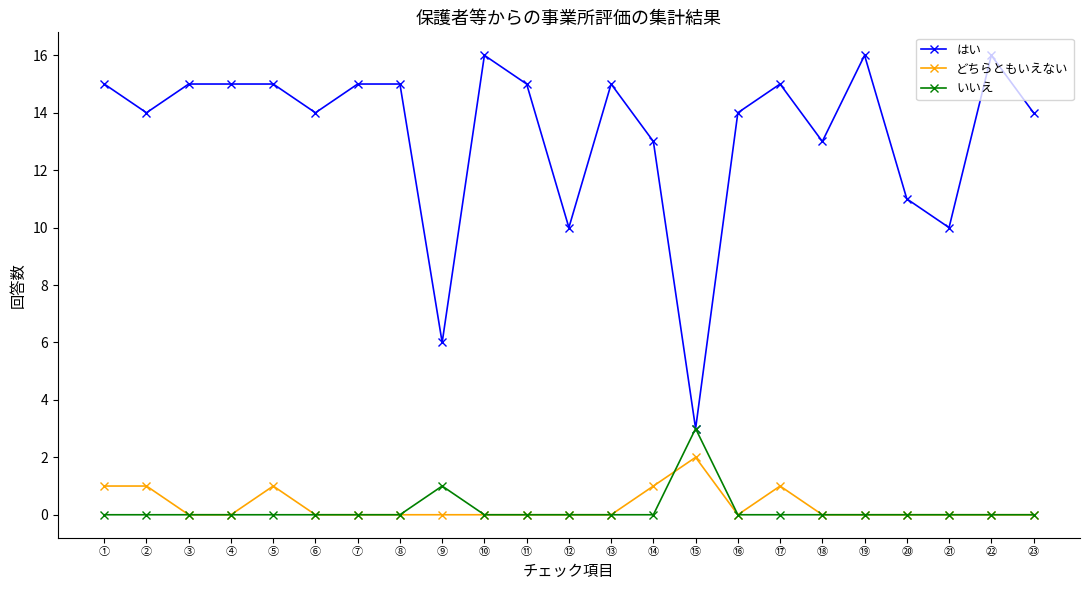

What is the difference between the second highest and second lowest values in the どちらともいえない series?

1